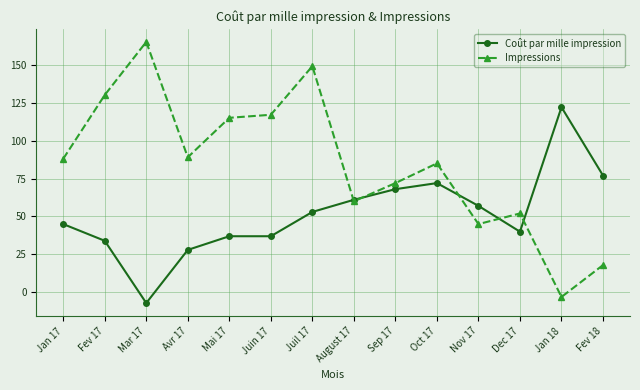

What is the sum of all Impressions values?

1182